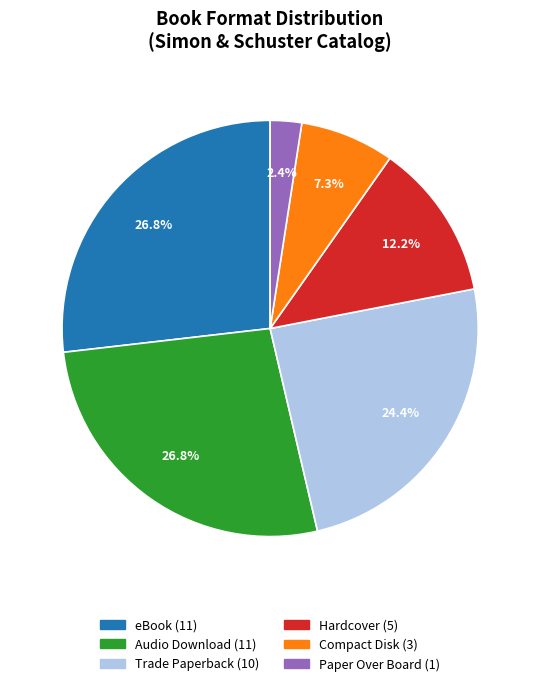

Which has a higher value, Paper Over Board or Hardcover?

Hardcover